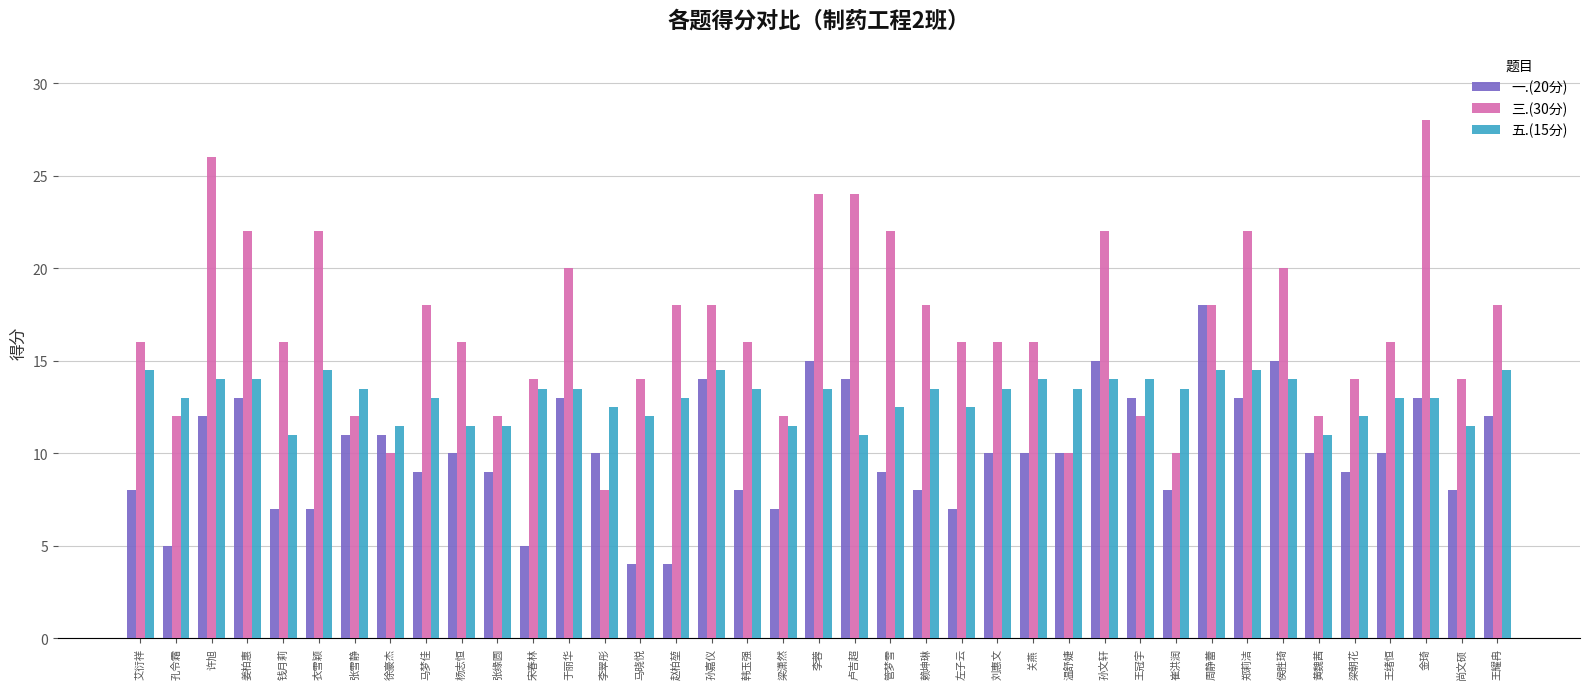

Reading right to left, transcribe all the data shown in this chart.

一.(20分): 王耀冉=12.0	尚文硕=8.0	金琦=13.0	王绪恒=10.0	梁朝花=9.0	黄魏茜=10.0	侯胜琦=15.0	郑莉洁=13.0	周静蕾=18.0	崔洪润=8.0	王冠宇=13.0	孙文轩=15.0	温舒婕=10.0	关燕=10.0	刘惠文=10.0	左子云=7.0	赖坤琳=8.0	管梦雪=9.0	卢吉超=14.0	李蓉=15.0	梁潇然=7.0	韩玉强=8.0	孙嘉仪=14.0	赵柏堃=4.0	马晓悦=4.0	李翠彤=10.0	于丽华=13.0	宋春林=5.0	张缘圆=9.0	杨志恒=10.0	马梦佳=9.0	徐豪杰=11.0	张雪静=11.0	衣雪颖=7.0	钱月莉=7.0	姜柏惠=13.0	许旭=12.0	孔令霜=5.0	艾衍祥=8.0
三.(30分): 王耀冉=18.0	尚文硕=14.0	金琦=28.0	王绪恒=16.0	梁朝花=14.0	黄魏茜=12.0	侯胜琦=20.0	郑莉洁=22.0	周静蕾=18.0	崔洪润=10.0	王冠宇=12.0	孙文轩=22.0	温舒婕=10.0	关燕=16.0	刘惠文=16.0	左子云=16.0	赖坤琳=18.0	管梦雪=22.0	卢吉超=24.0	李蓉=24.0	梁潇然=12.0	韩玉强=16.0	孙嘉仪=18.0	赵柏堃=18.0	马晓悦=14.0	李翠彤=8.0	于丽华=20.0	宋春林=14.0	张缘圆=12.0	杨志恒=16.0	马梦佳=18.0	徐豪杰=10.0	张雪静=12.0	衣雪颖=22.0	钱月莉=16.0	姜柏惠=22.0	许旭=26.0	孔令霜=12.0	艾衍祥=16.0
五.(15分): 王耀冉=14.5	尚文硕=11.5	金琦=13.0	王绪恒=13.0	梁朝花=12.0	黄魏茜=11.0	侯胜琦=14.0	郑莉洁=14.5	周静蕾=14.5	崔洪润=13.5	王冠宇=14.0	孙文轩=14.0	温舒婕=13.5	关燕=14.0	刘惠文=13.5	左子云=12.5	赖坤琳=13.5	管梦雪=12.5	卢吉超=11.0	李蓉=13.5	梁潇然=11.5	韩玉强=13.5	孙嘉仪=14.5	赵柏堃=13.0	马晓悦=12.0	李翠彤=12.5	于丽华=13.5	宋春林=13.5	张缘圆=11.5	杨志恒=11.5	马梦佳=13.0	徐豪杰=11.5	张雪静=13.5	衣雪颖=14.5	钱月莉=11.0	姜柏惠=14.0	许旭=14.0	孔令霜=13.0	艾衍祥=14.5